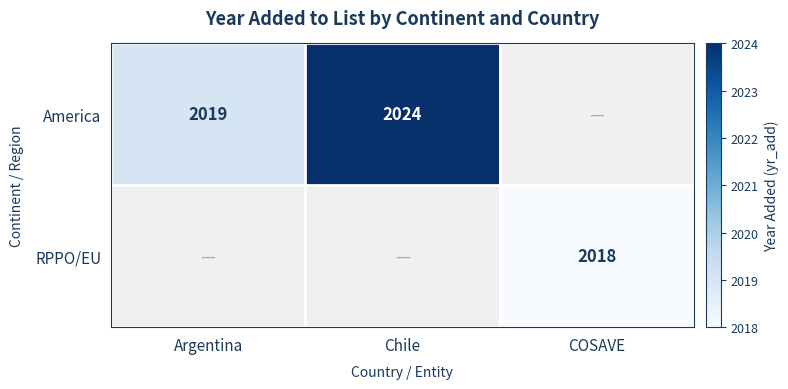

What is the difference between the America values at Argentina and Chile?

5